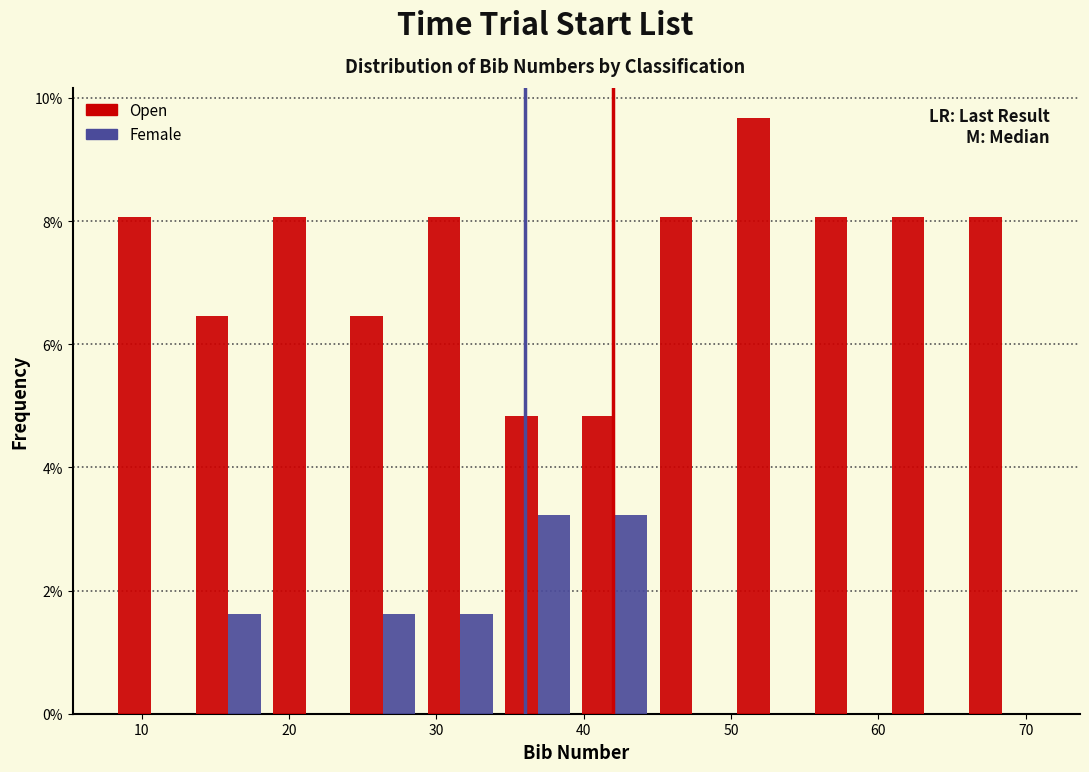

Reading left to right, list every range on the x-axis with the height of the bar of each series over it. Neither the bar edges nor the heights are printed on the chart, so give them approximately, as read against the axes.

8 to 13: Open=8.0	Female=0
13 to 19: Open=6.4	Female=1.6
19 to 24: Open=8.0	Female=0
24 to 29: Open=6.4	Female=1.6
29 to 34: Open=8.0	Female=1.6
34 to 40: Open=4.8	Female=3.2
40 to 45: Open=4.8	Female=3.2
45 to 50: Open=8.0	Female=0
50 to 55: Open=9.6	Female=0
55 to 61: Open=8.0	Female=0
61 to 66: Open=8.0	Female=0
66 to 71: Open=8.0	Female=0